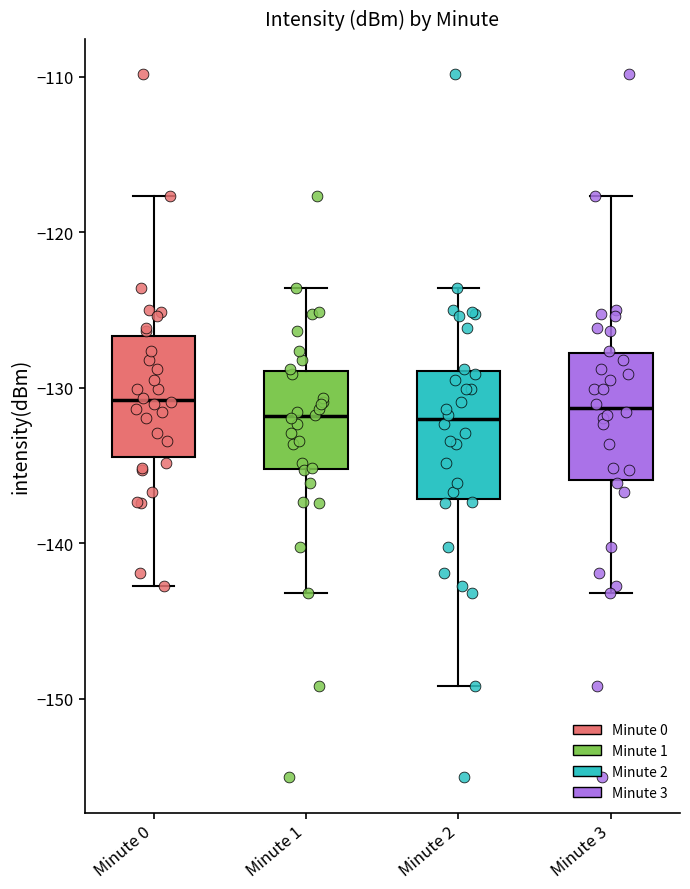

Reading left to right, transcribe this box plot: for each box, give where its median line is, the range the box spans, and where its two whiskers end, as read against the y-axis. The values are not printed on the chart, so give them approximately, as read against the axis.

Minute 0: median -131, box -134 to -127, whiskers -143 to -118
Minute 1: median -132, box -135 to -129, whiskers -143 to -124
Minute 2: median -132, box -137 to -129, whiskers -149 to -124
Minute 3: median -131, box -136 to -128, whiskers -143 to -118